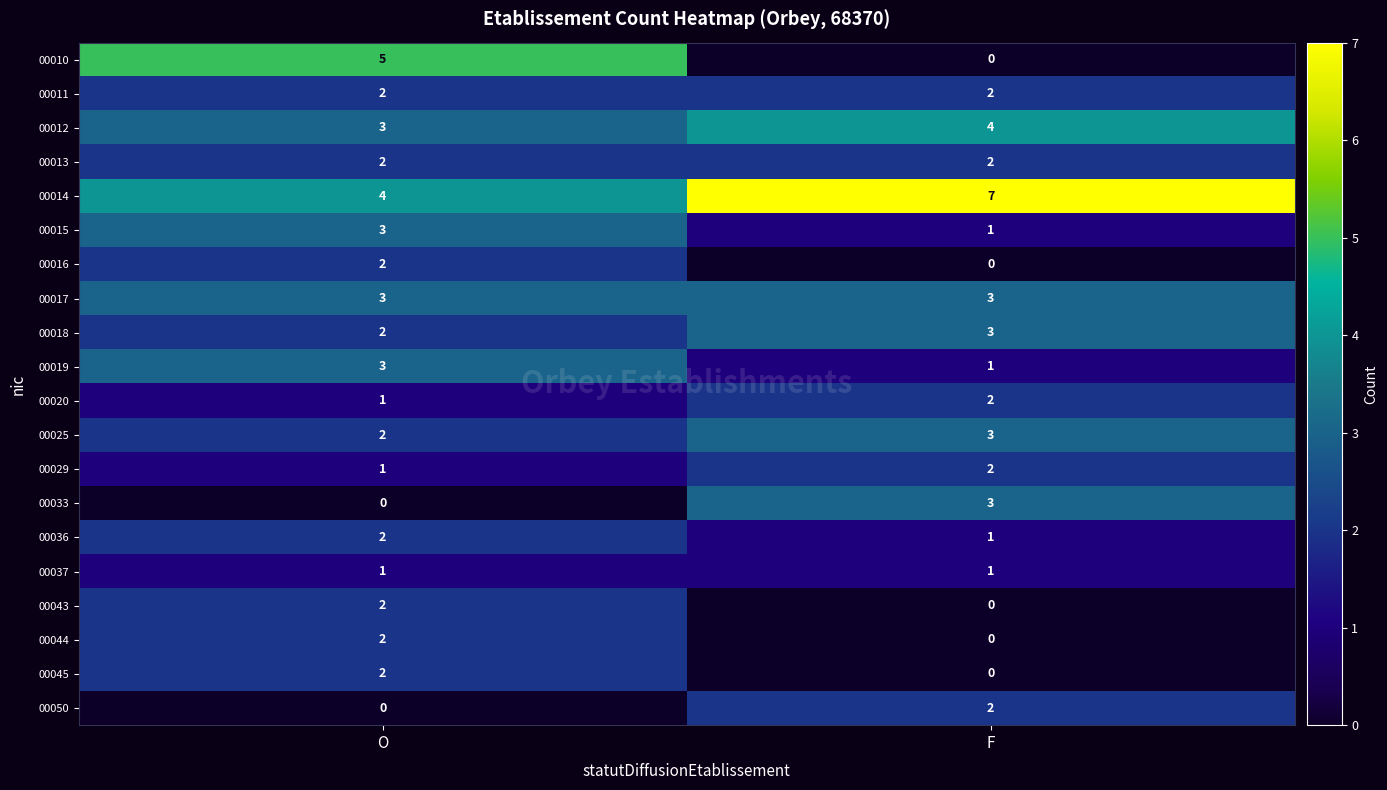

At how many categories does at least one series exceed 1?

2